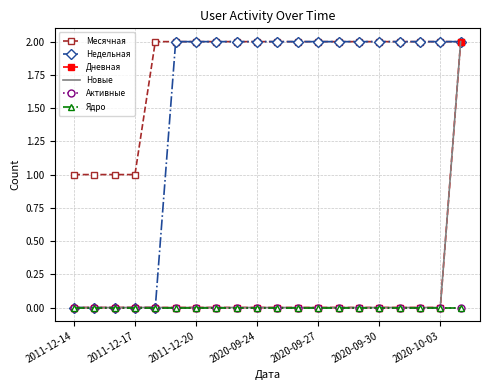

What are all the series names shown in the legend?

Месячная, Недельная, Дневная, Новые, Активные, Ядро